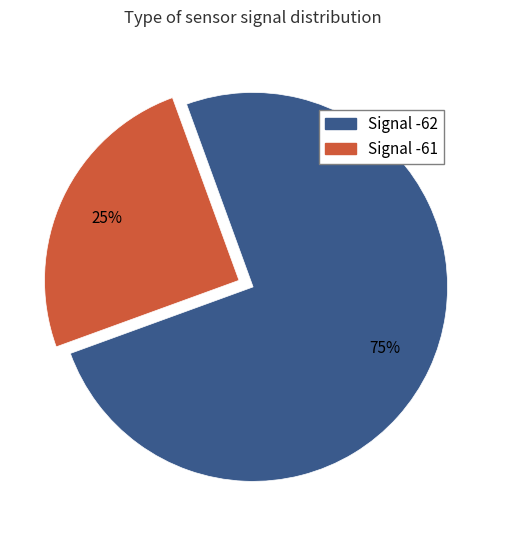

True or false: Signal -61 accounts for 31% of the total.

False